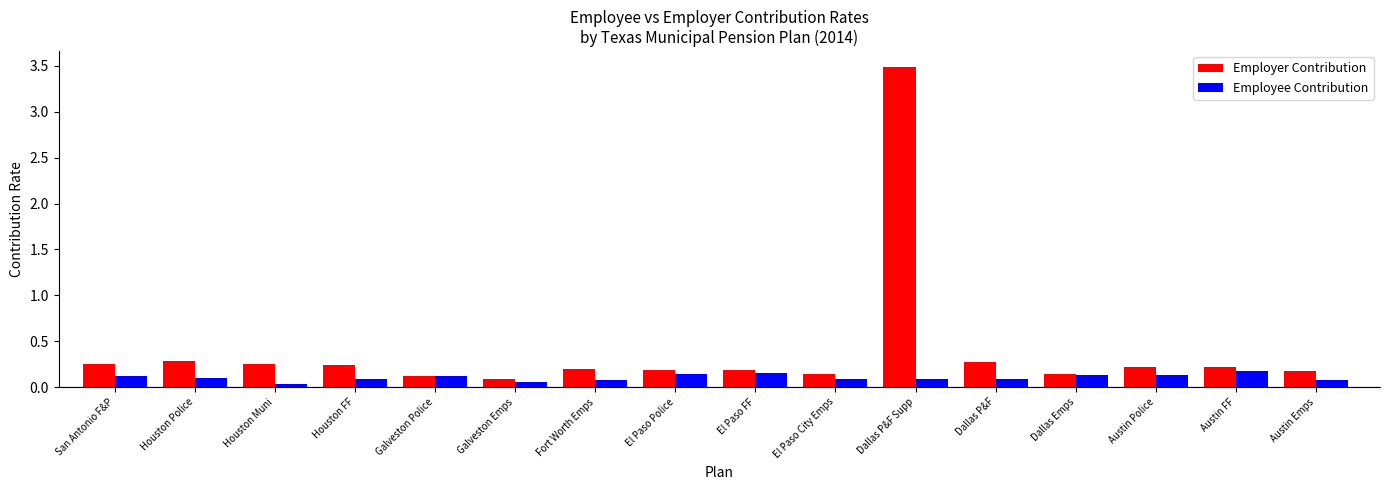

Is it true that Employer Contribution equals 0.2 at Austin Police?

True